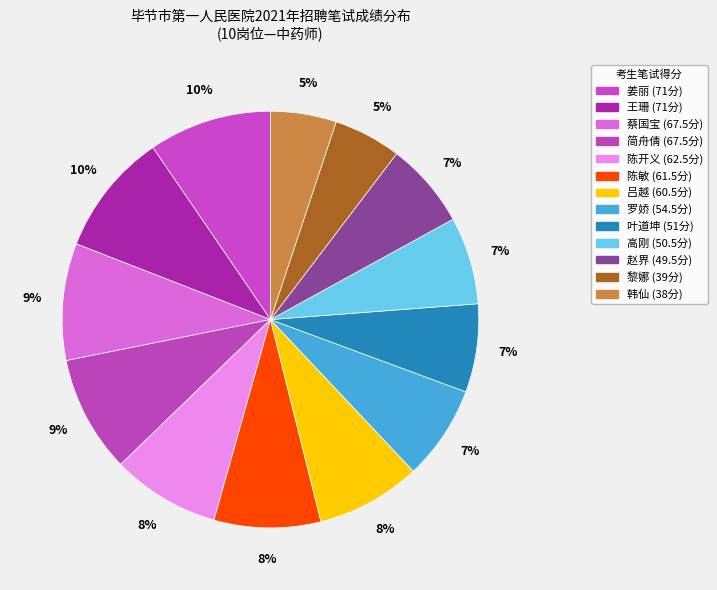

Rank the categories by value from highest to lowest.

姜丽(71), 王珊(71), 蔡国宝(67.5), 简舟倩(67.5), 陈开义(62.5), 陈敏(61.5), 吕越(60.5), 罗娇(54.5), 叶道坤(51), 高刚(50.5), 赵界(49.5), 黎娜(39), 韩仙(38)